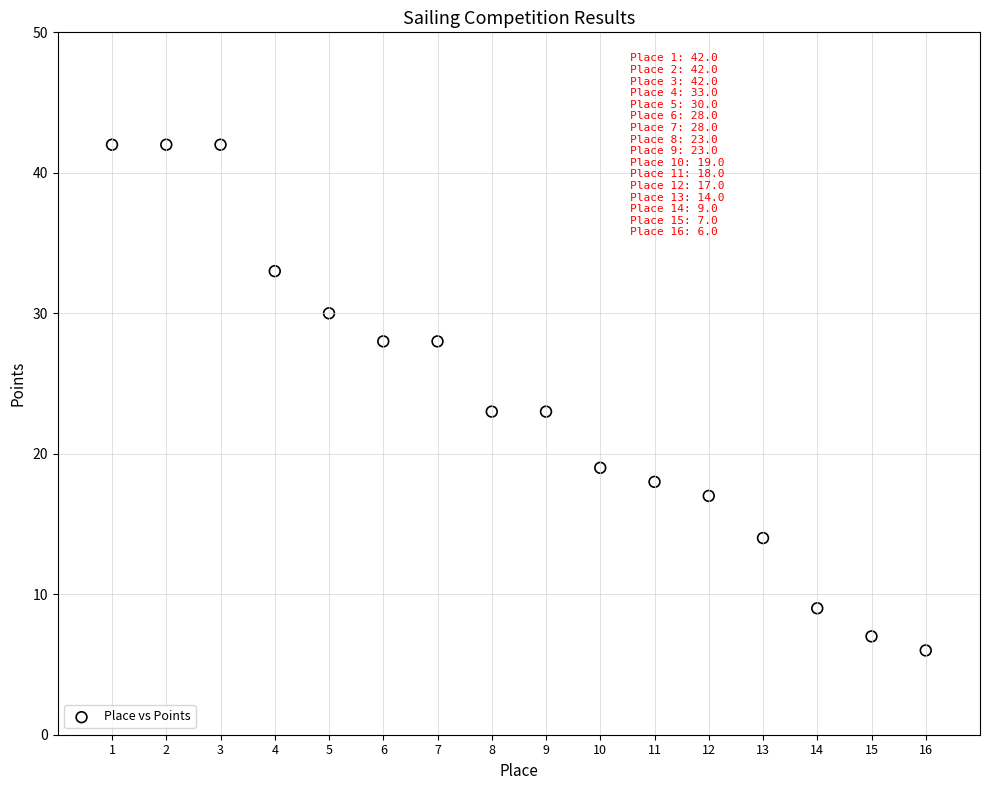

What is the range of X values (max minus min)?

15